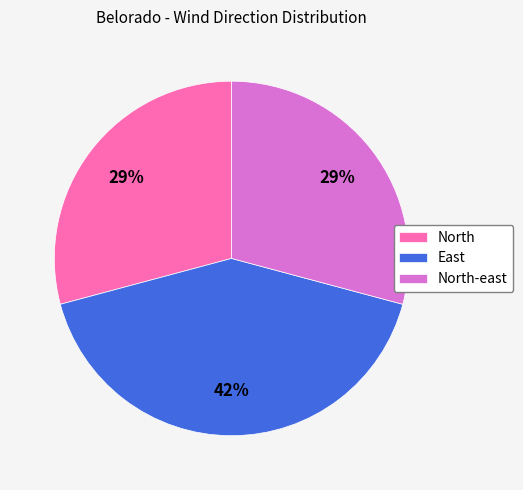

Which slice is the largest?

East